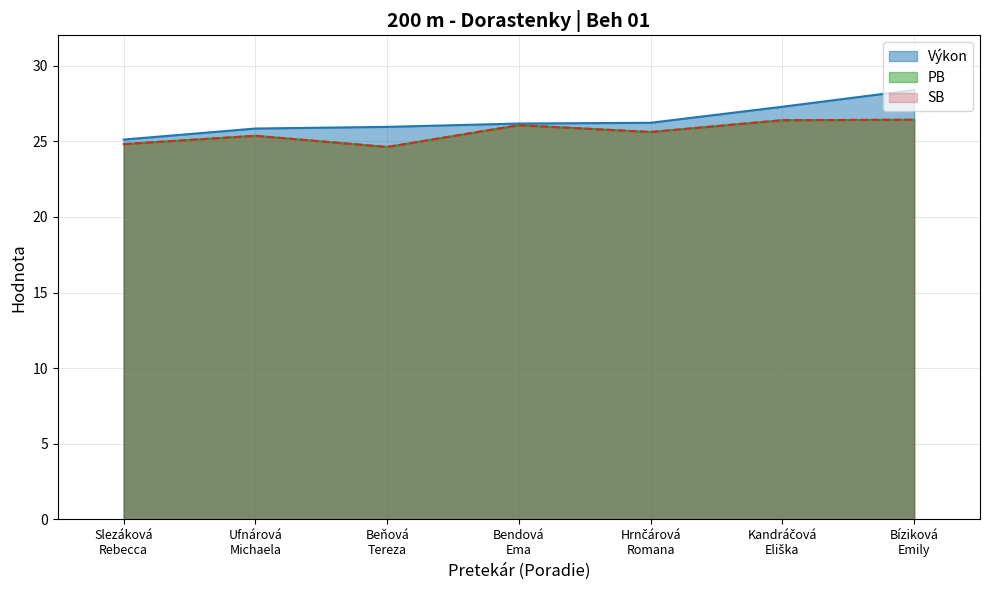

Count the number of categories in the chart.

7